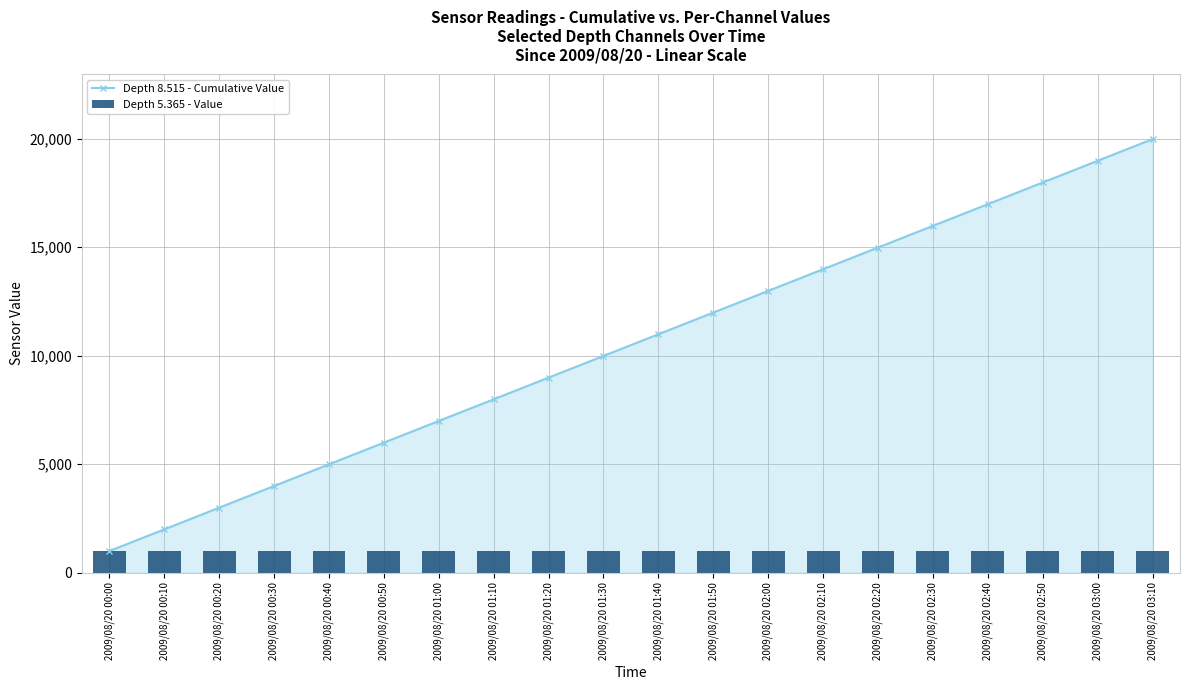

Is it true that Depth 5.365 - Value equals 301 at 2009/08/20 02:10?

False